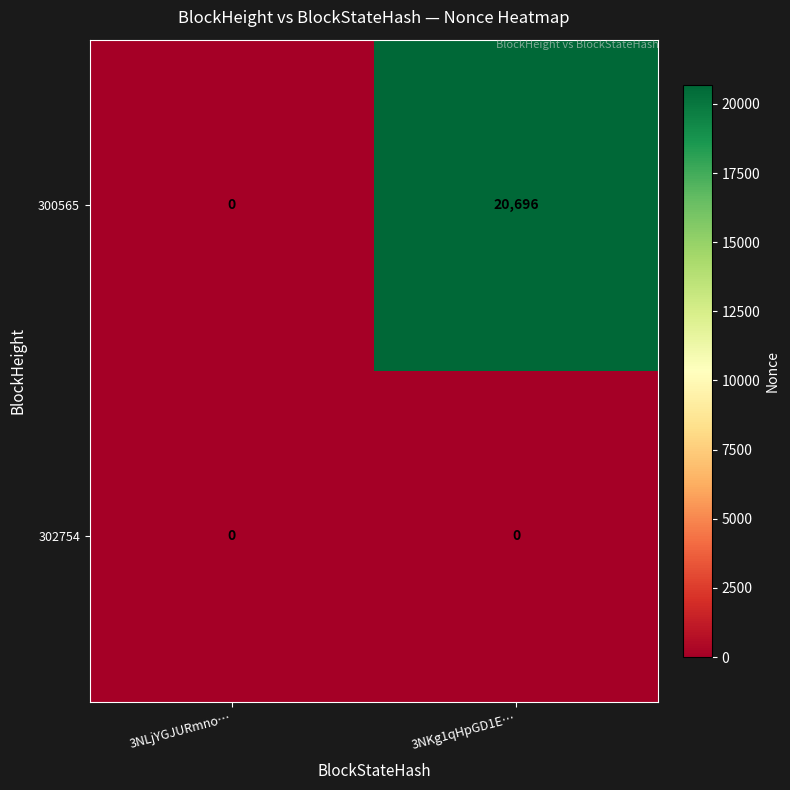

What is the average value of the 300565 series?

10348